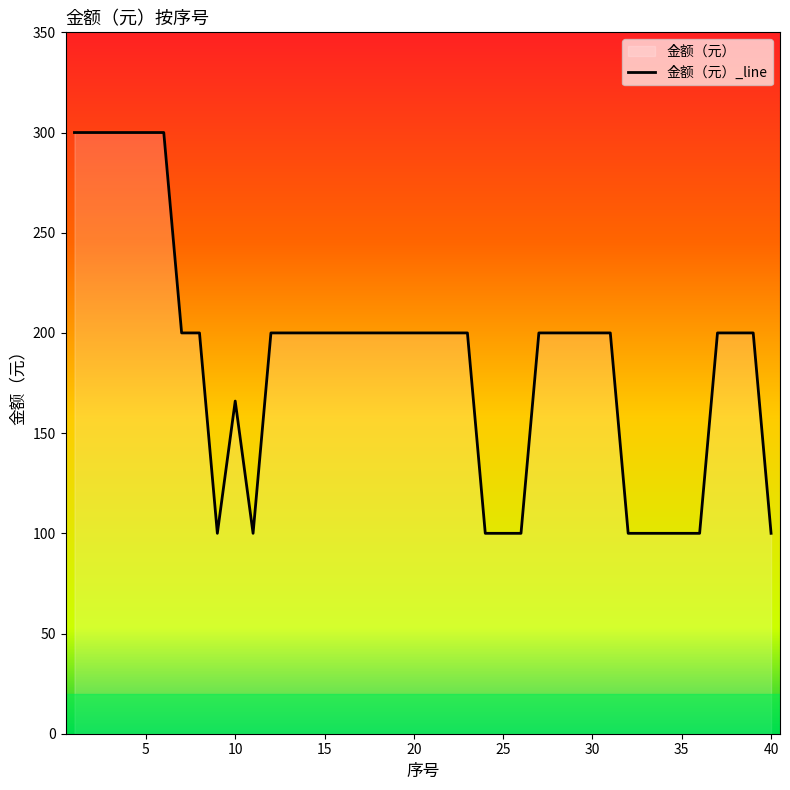

What is the minimum value shown in the chart?

100